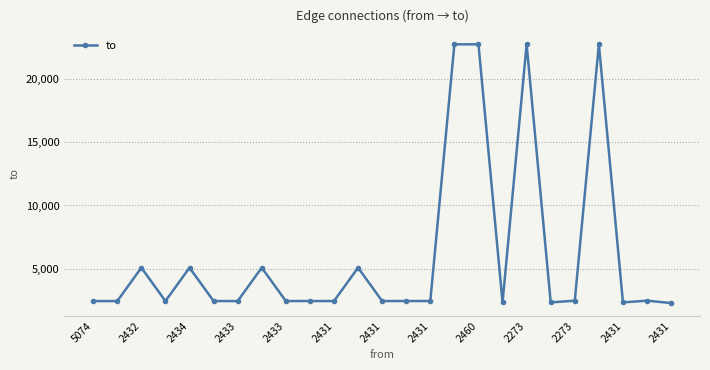

How many values are below 2433?

12